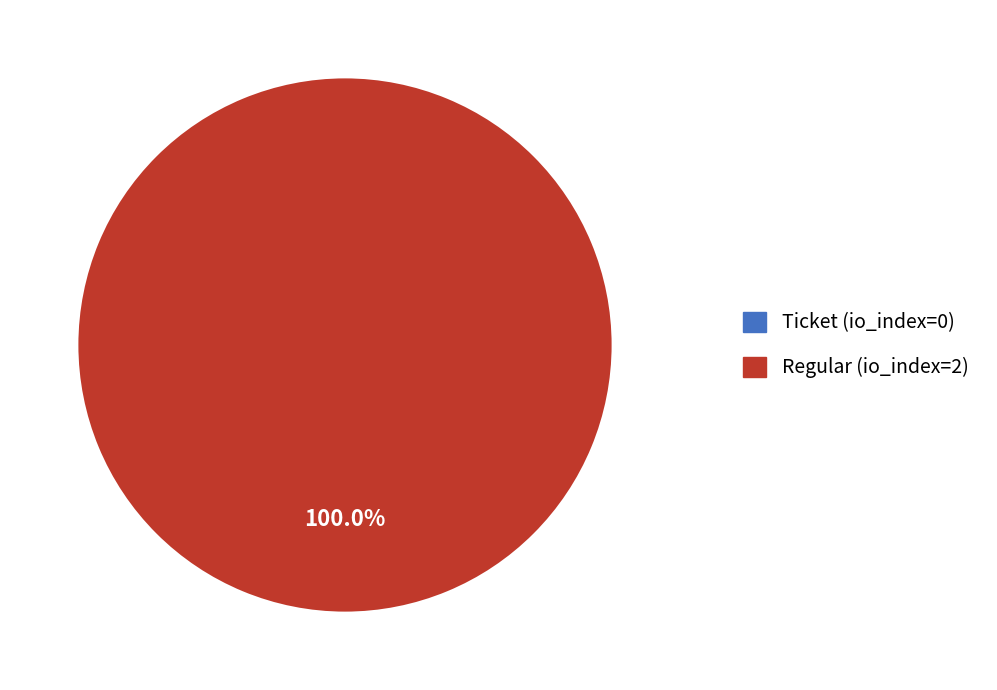

To the nearest percent, what is the difference between the largest and smallest slice percentages?

100%